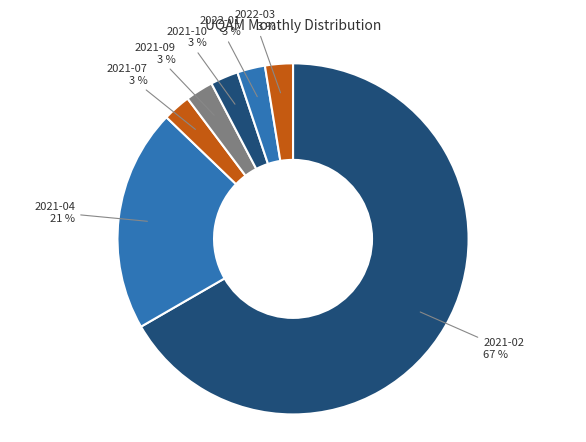

Rank the categories by value from lowest to highest.

2021-07, 2021-09, 2021-10, 2022-01, 2022-03, 2021-04, 2021-02